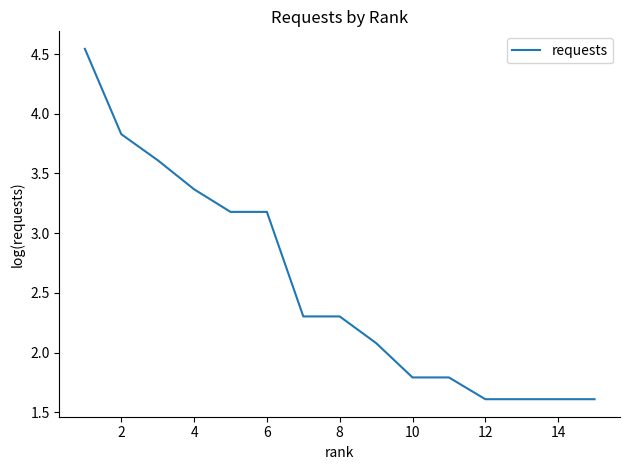

What is the minimum value shown in the chart?

1.6